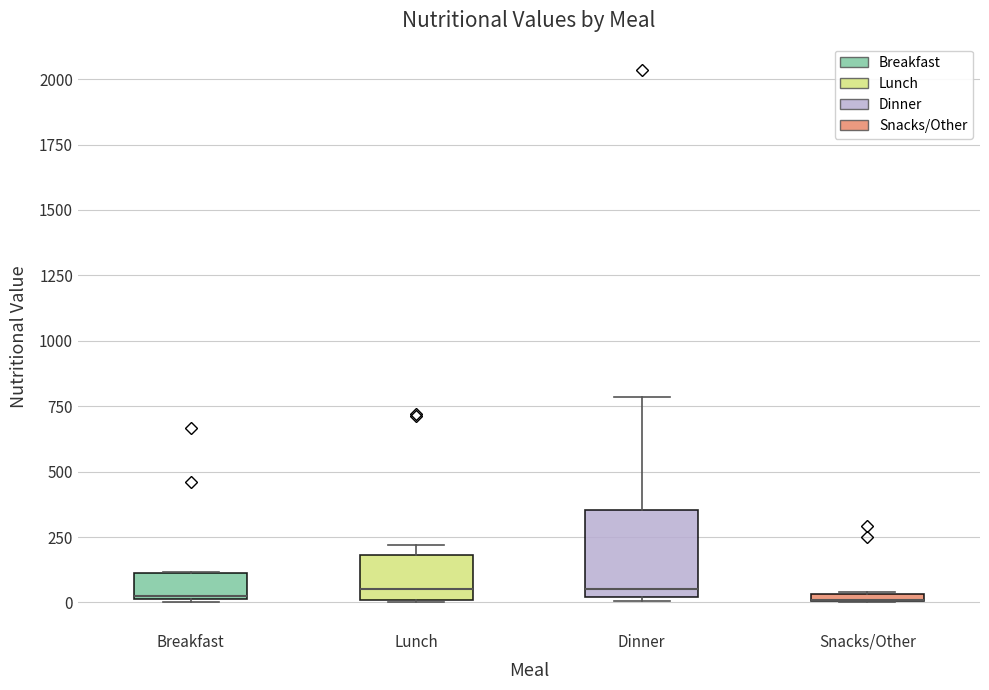

Where is the lower edge of the box for Dinner on the y-axis? The values are not printed on the chart, so give them approximately, as read against the axis.

0